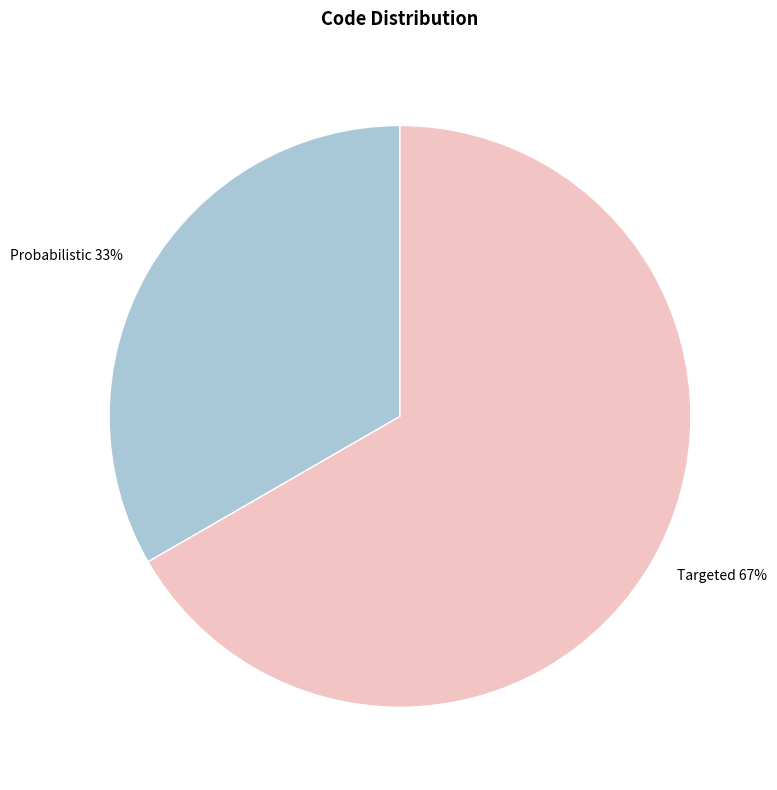

Rank the categories by value from lowest to highest.

Probabilistic, Targeted